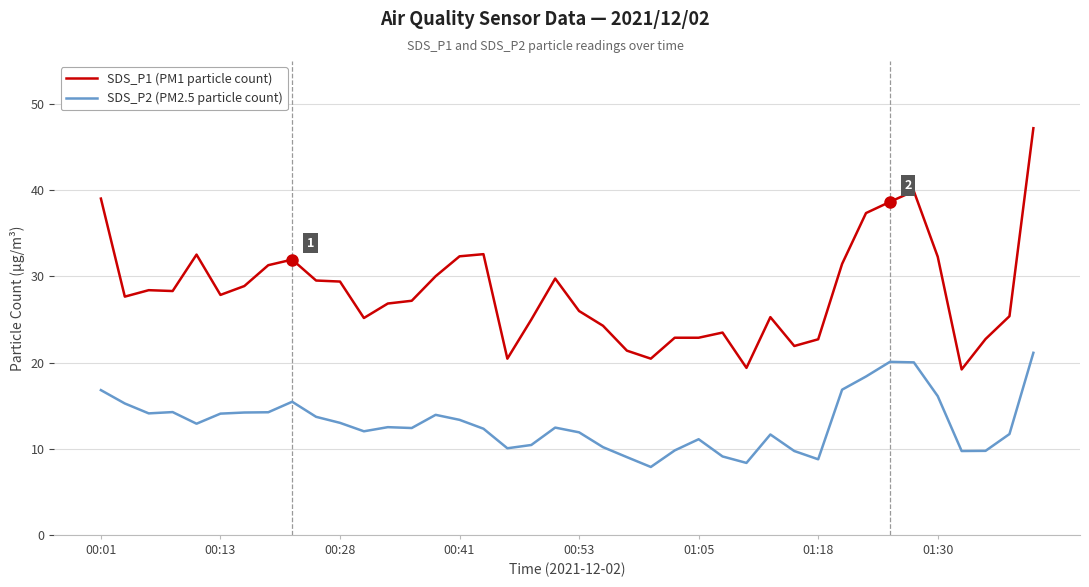

What is the greatest value displayed?

47.2